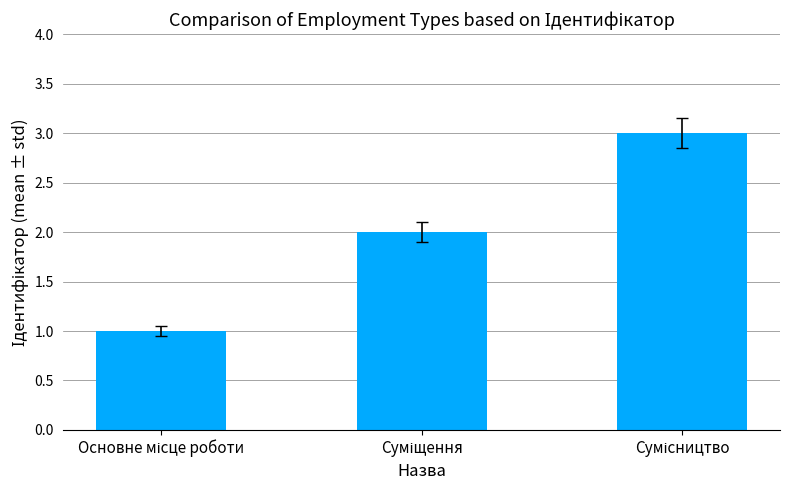

What is the sum of all values?

6